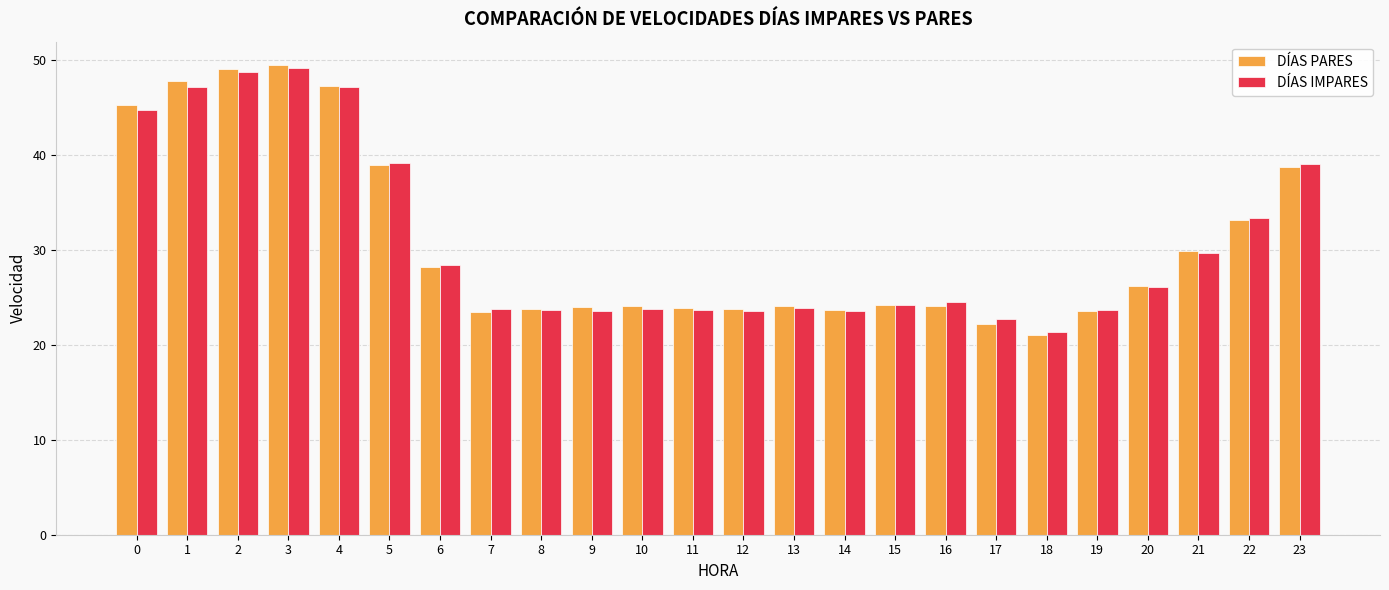

Which series has the largest range (max minus min)?

DÍAS PARES